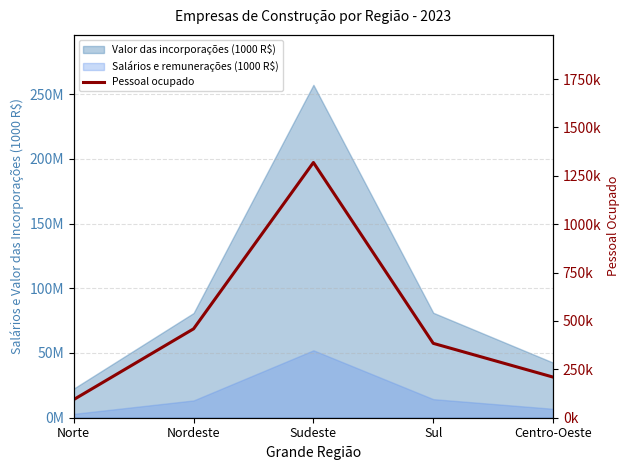

What position from the left is Nordeste?

2